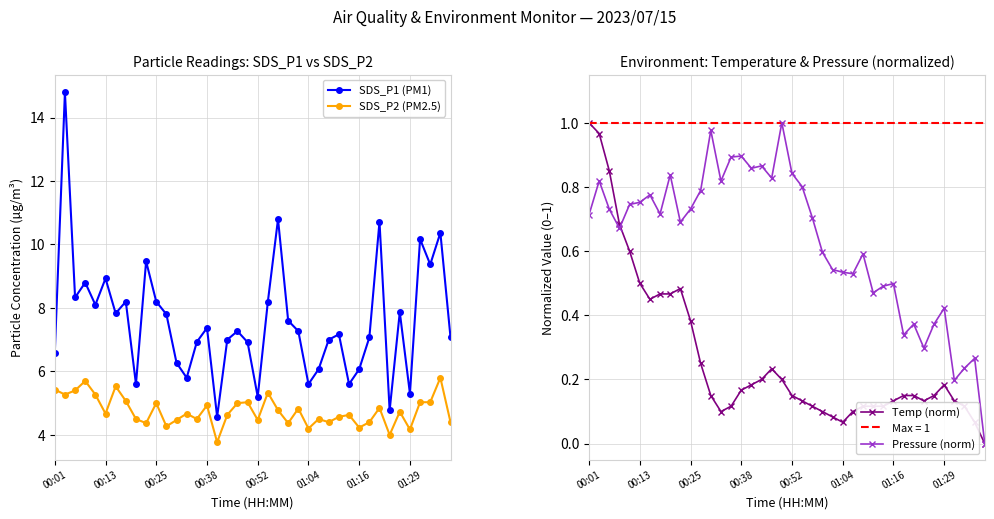

At which category does the chart reach its minimum across all series?

39